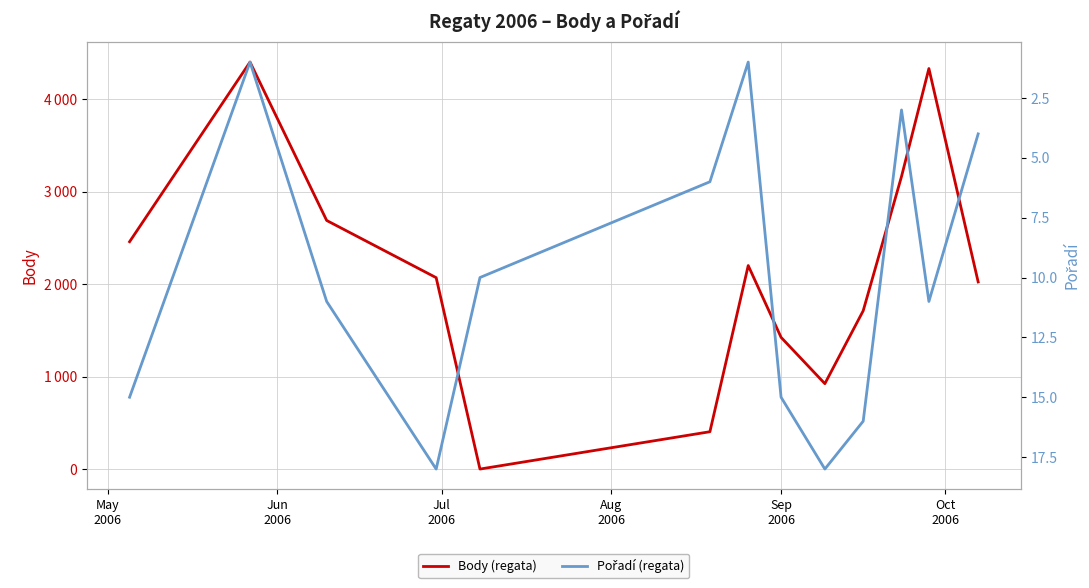

Reading left to right, transcribe all the data shown in this chart.

Body (regata): 2460	4404	2690	2071	0	404	2202	1425	924	1713	3166	4334	2025
Pořadí (regata): 15	1	11	18	10	6	1	15	18	16	3	11	4